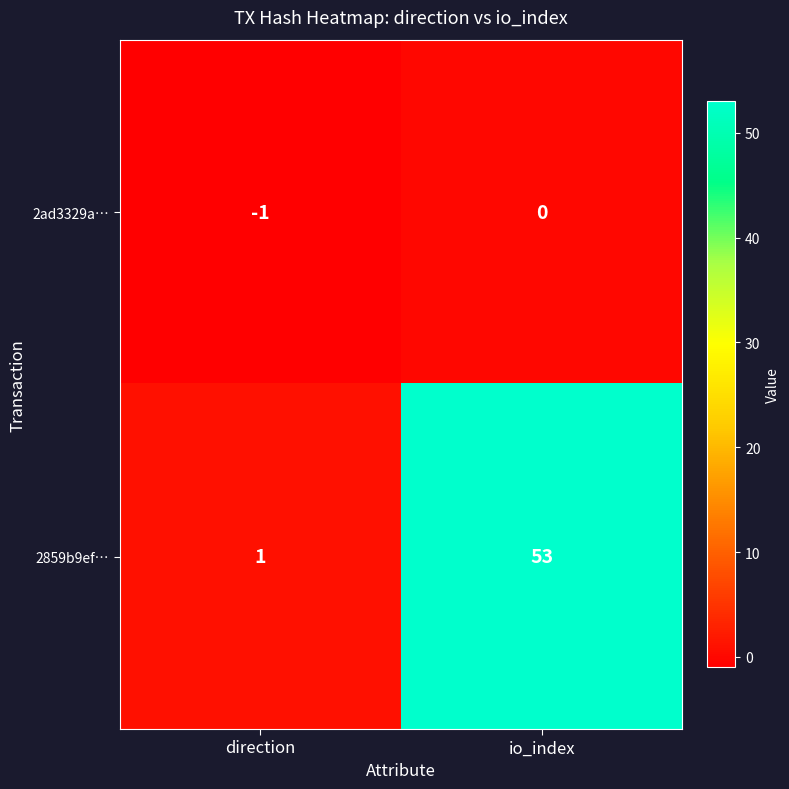

What is the sum of all 2859b9ef… values?

54